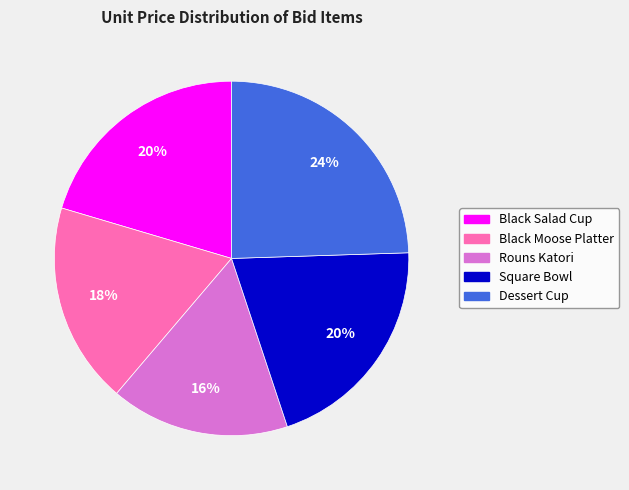

Does any single category account for the majority?

No